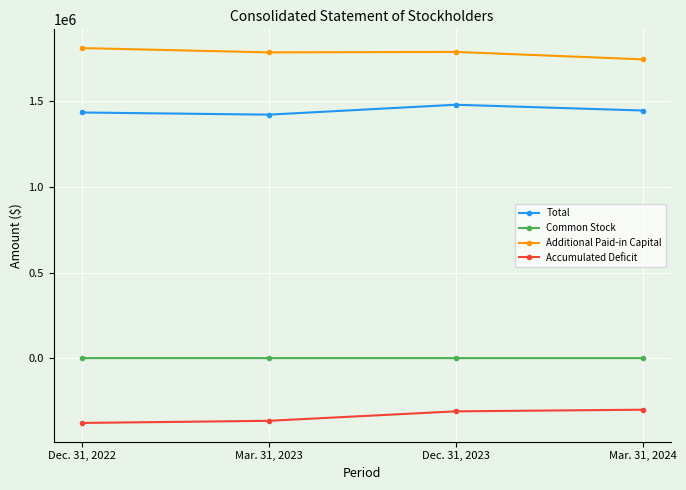

How many data points does each series have?

4